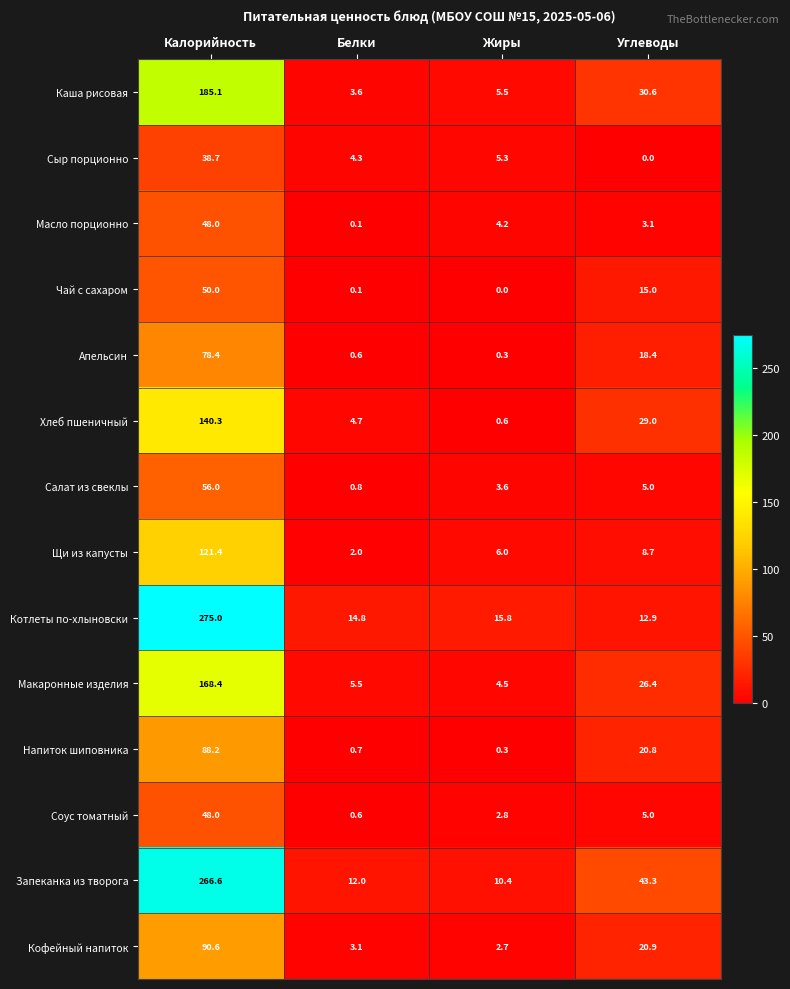

At which label does Каша рисовая first exceed 30?

Калорийность